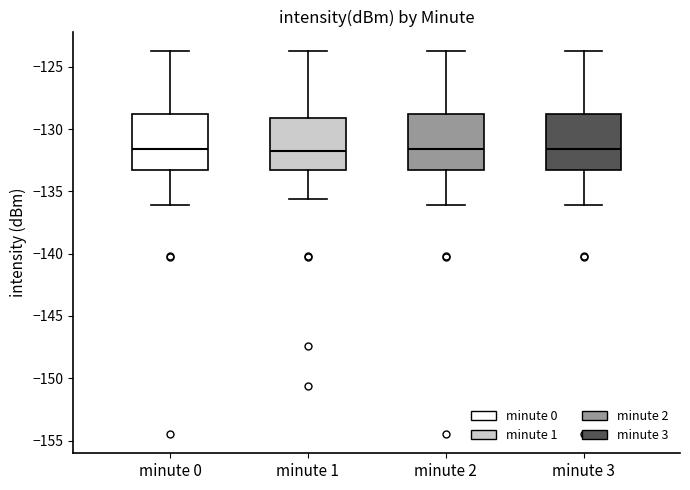

Where does the median line of the box for minute 3 sit on the y-axis? The values are not printed on the chart, so give them approximately, as read against the axis.

-131.5